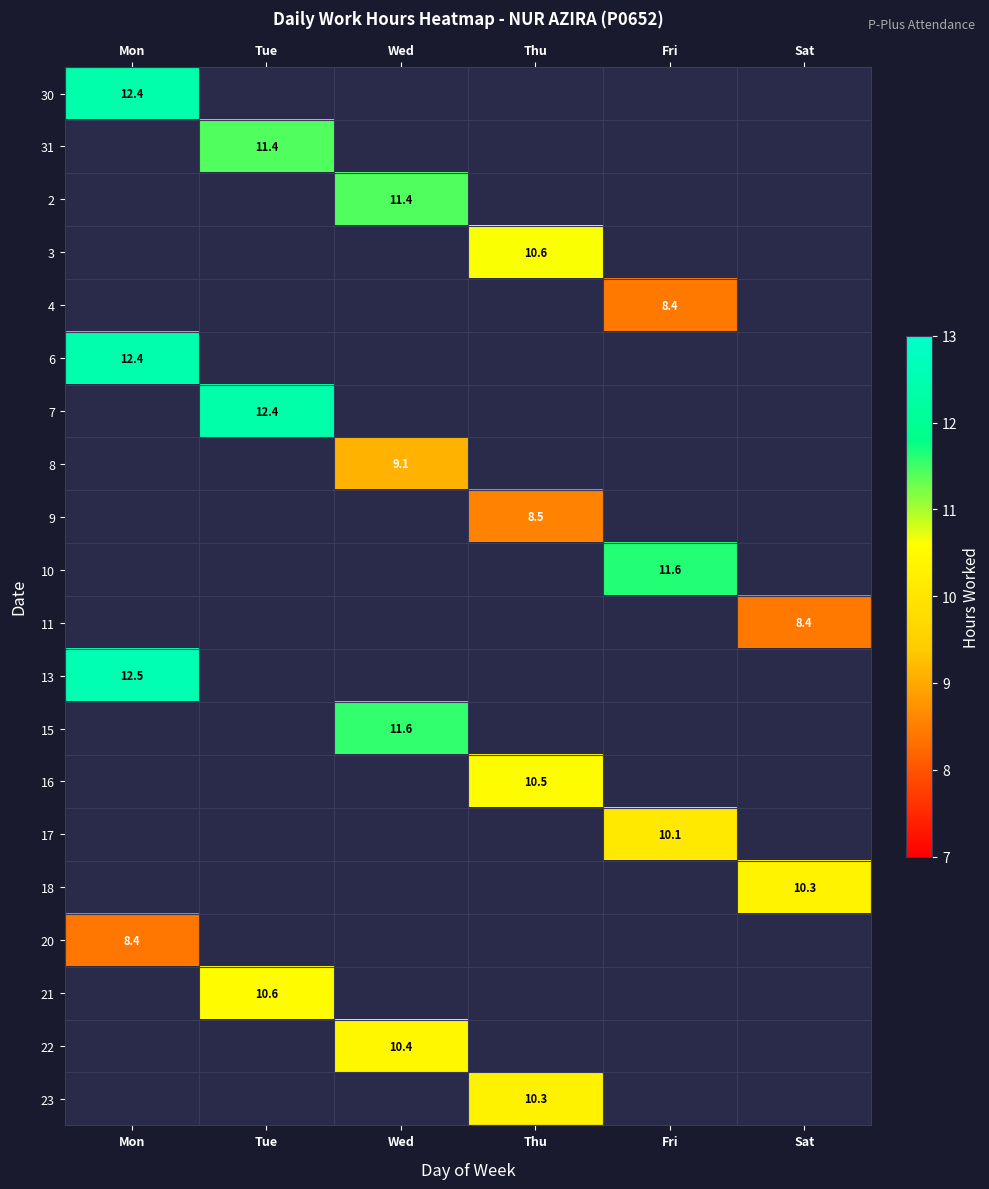

True or false: 22 has a value of 10.4 at Wed.

True